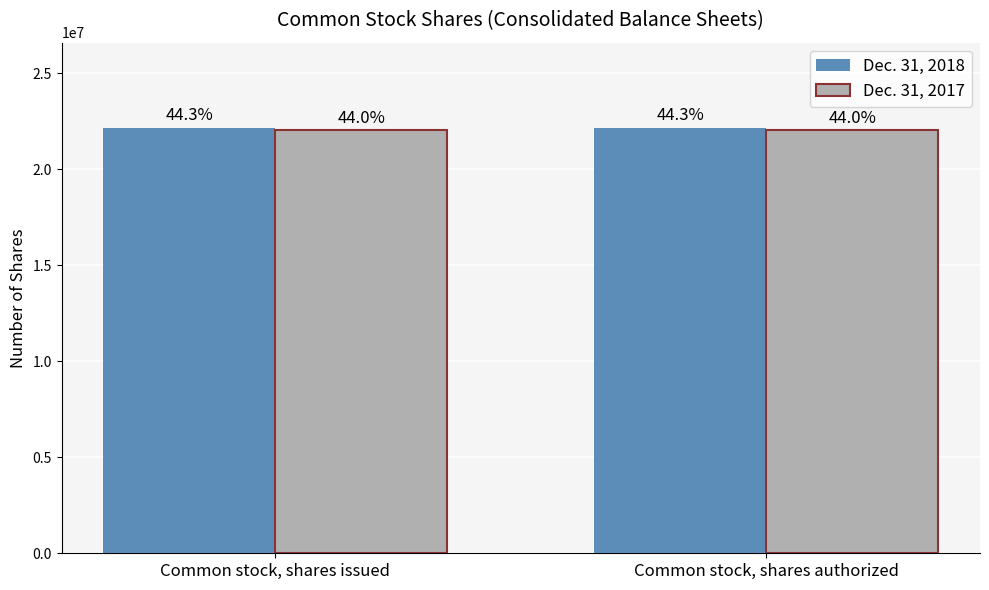

List the labels in order of Dec. 31, 2017 value, largest first.

Common stock, shares issued, Common stock, shares authorized